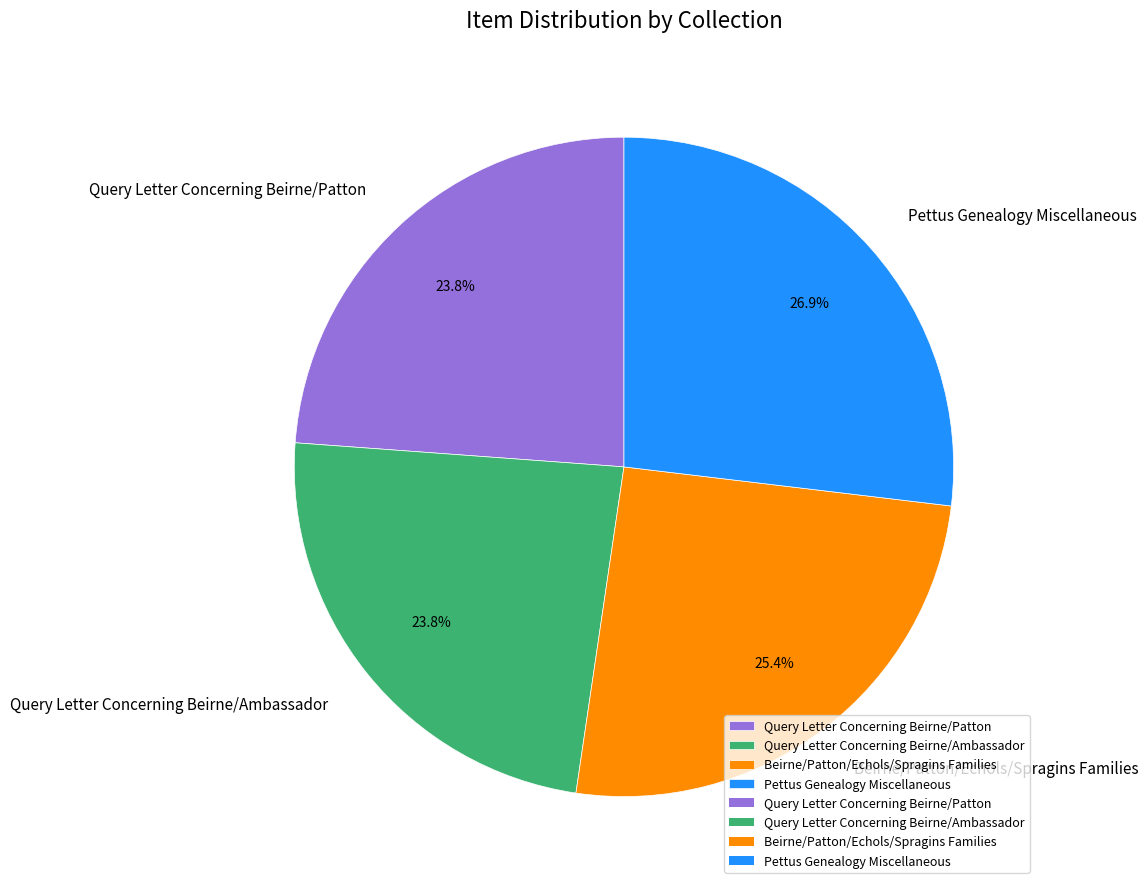

What is the largest slice in the pie chart?

Pettus Genealogy Miscellaneous